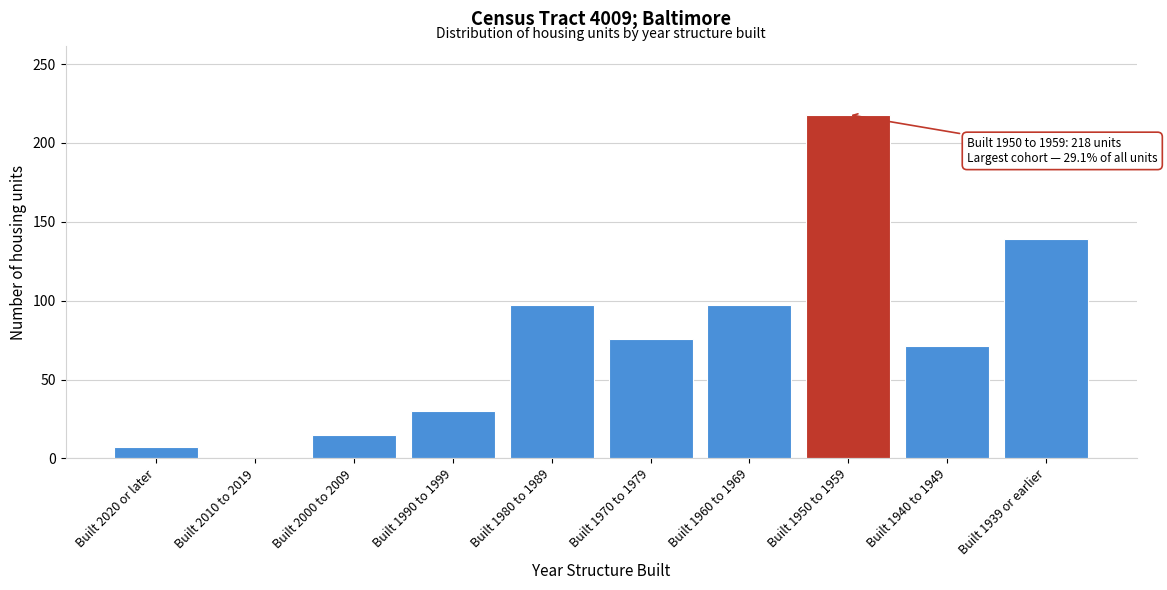

Reading left to right, extract all data points from this chart.

Built 2020 or later=7	Built 2010 to 2019=0	Built 2000 to 2009=15	Built 1990 to 1999=30	Built 1980 to 1989=97	Built 1970 to 1979=76	Built 1960 to 1969=97	Built 1950 to 1959=218	Built 1940 to 1949=71	Built 1939 or earlier=139